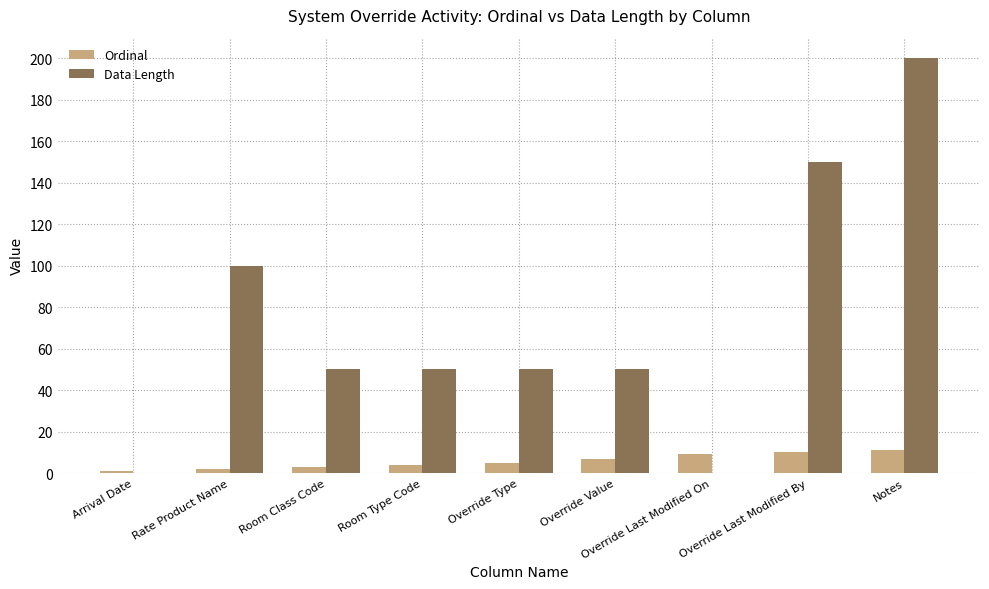

Between Override Value and Override Last Modified By, which series saw the biggest shift?

Data Length